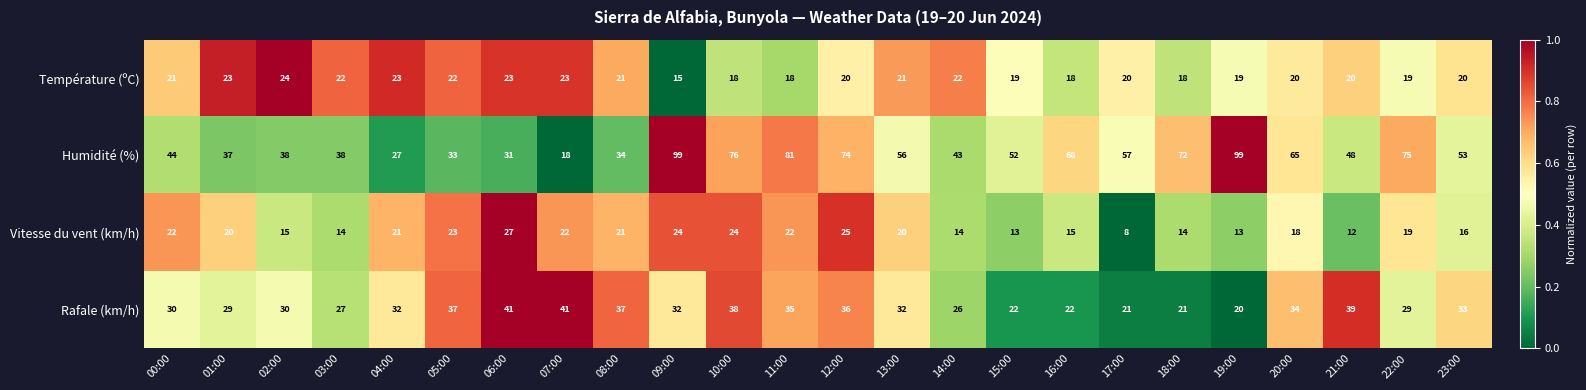

Count the number of categories in the chart.

24